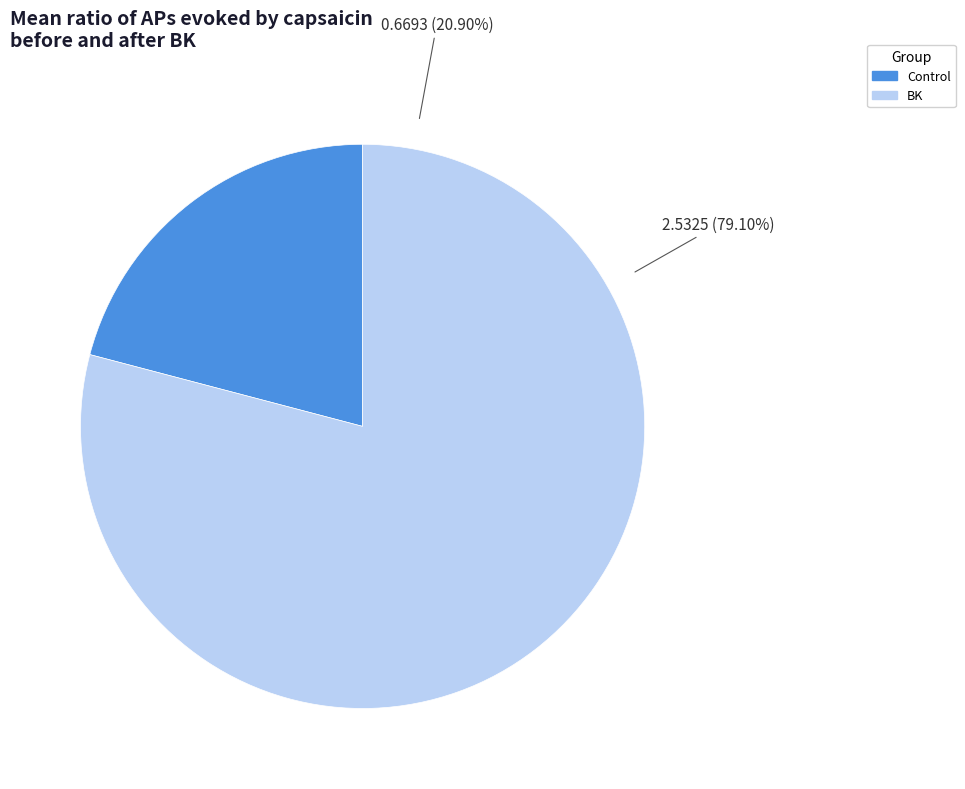

Combined, what portion of the pie is Control and BK?

100.0%